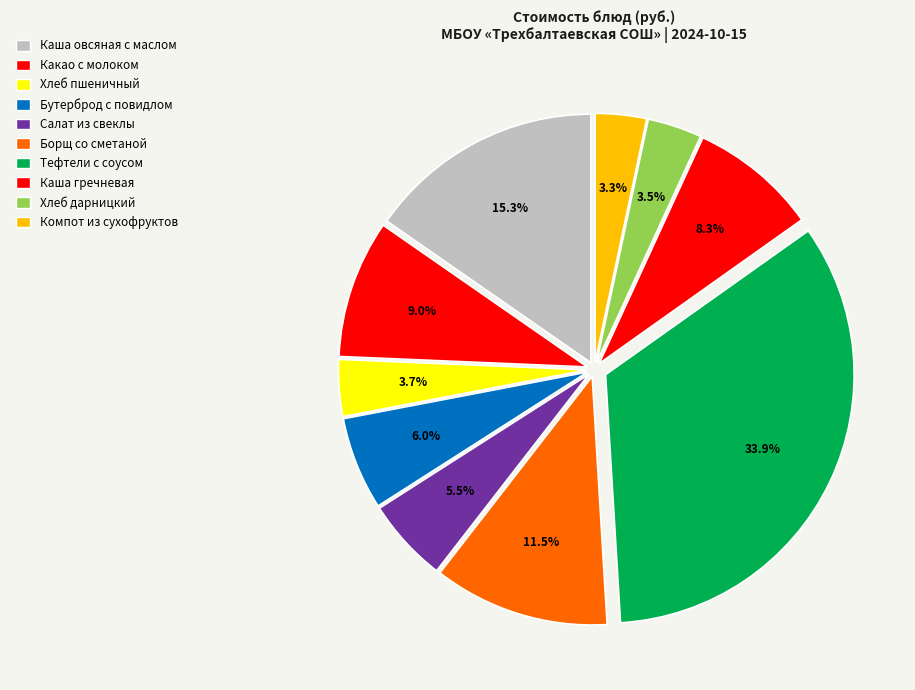

Count the number of slices in the pie.

10